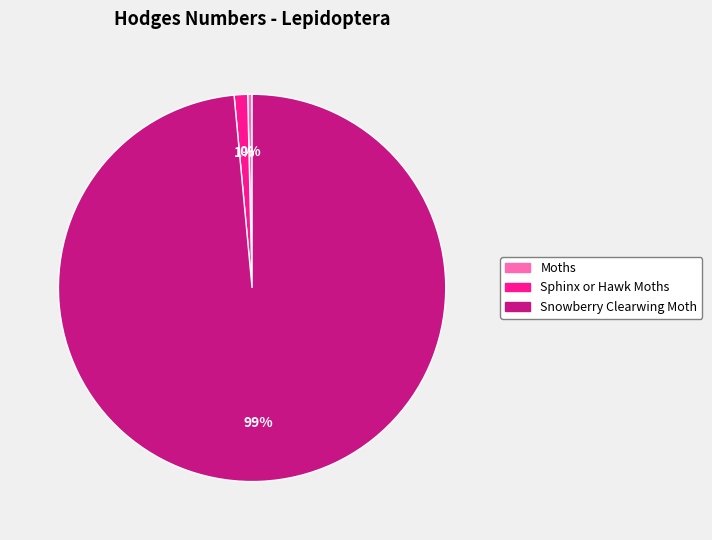

How many segments does this pie chart have?

3